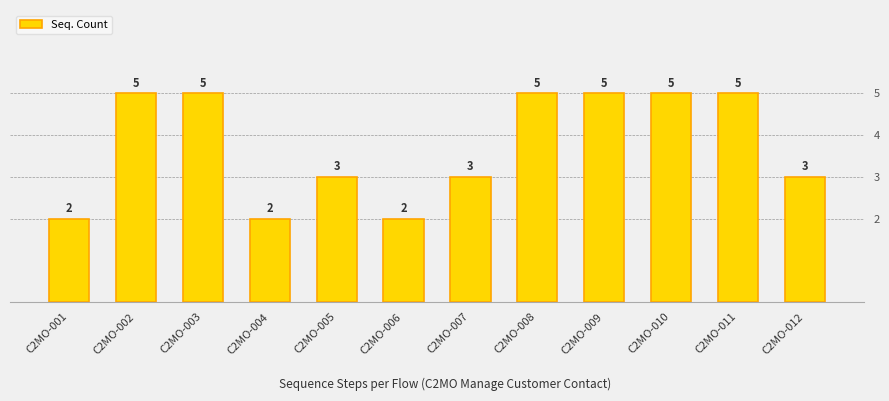

How many bars are there in total?

12